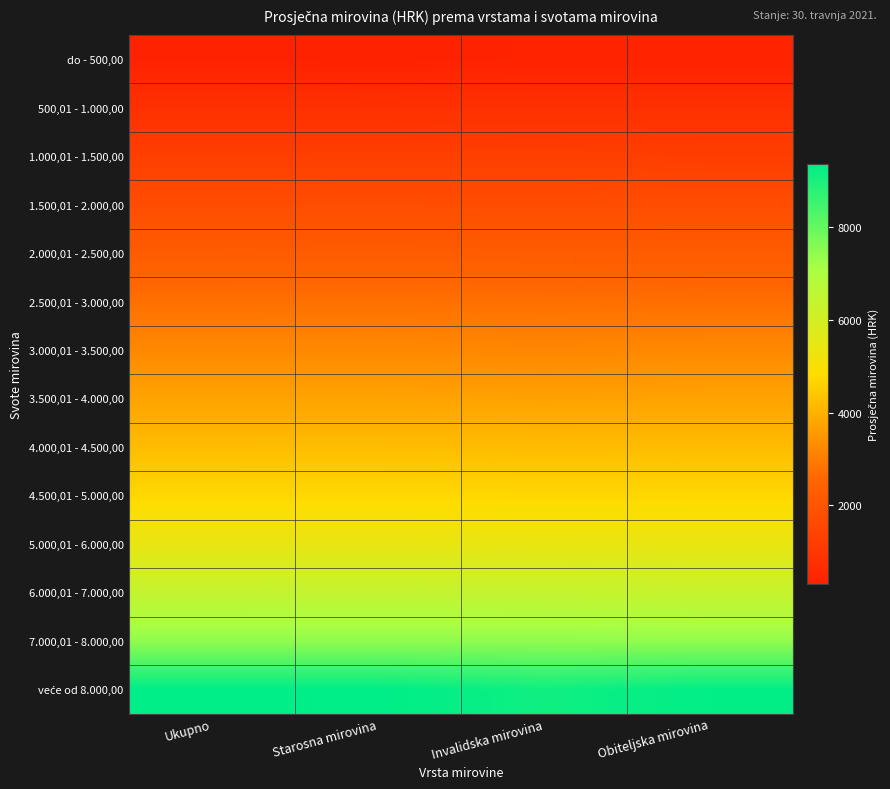

At which category does the chart reach its peak across all series?

Starosna mirovina